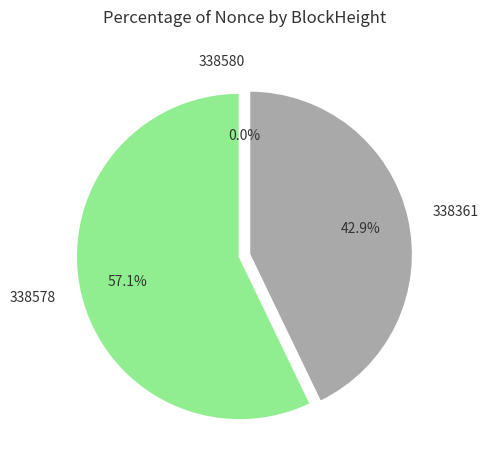

The 338578 slice represents 57% of the pie. True or false?

True